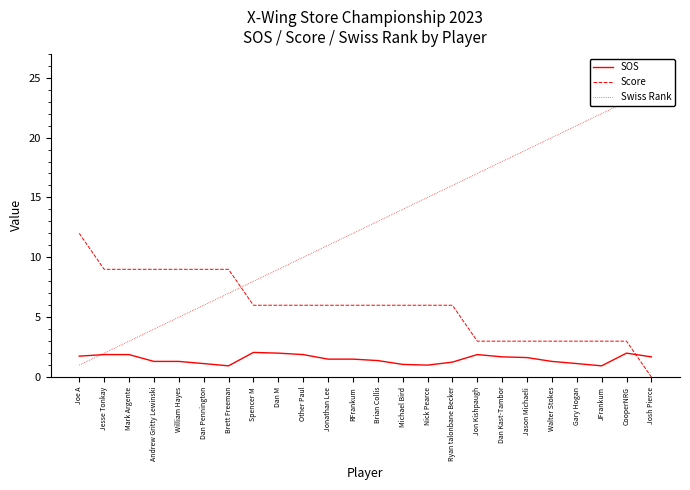

True or false: Swiss Rank and SOS intersect in this chart.

True